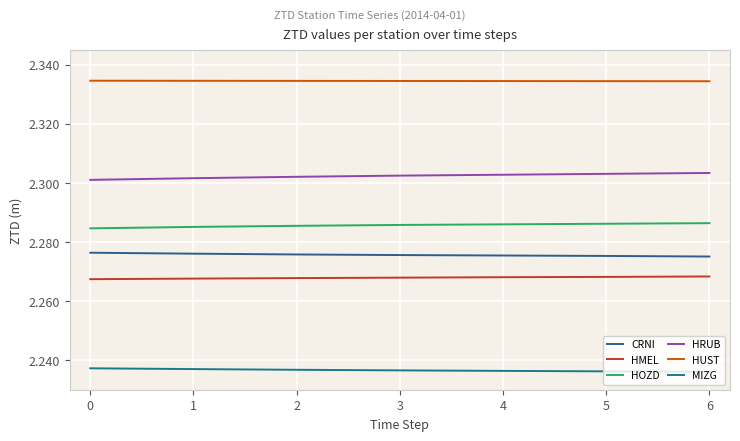

True or false: MIZG has more than 2 interior local peaks.

False